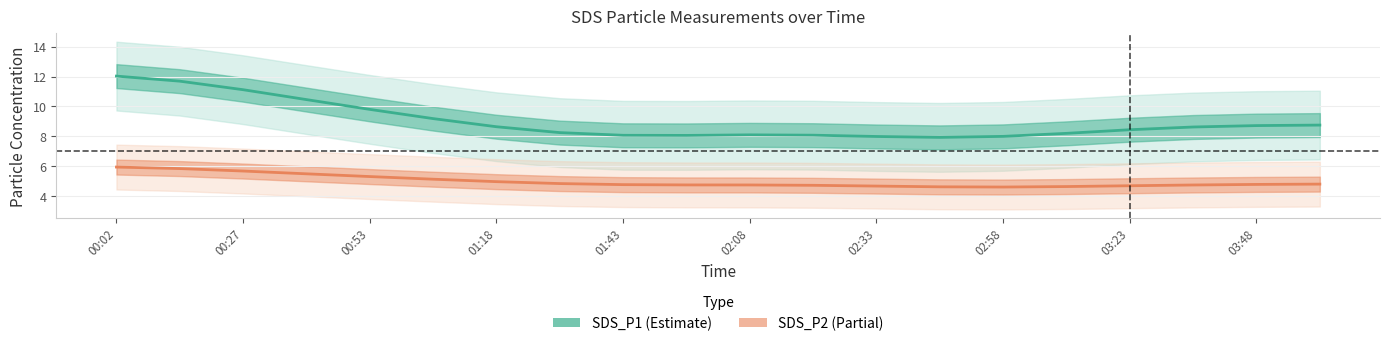

Is the value of SDS_P2 at 02:08 greater than the value of SDS_P1 at 03:35?

No